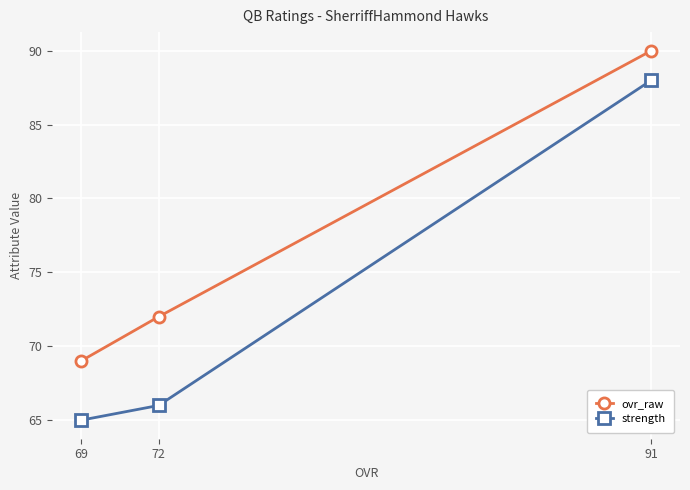

What is the total value across all series at 69?

134